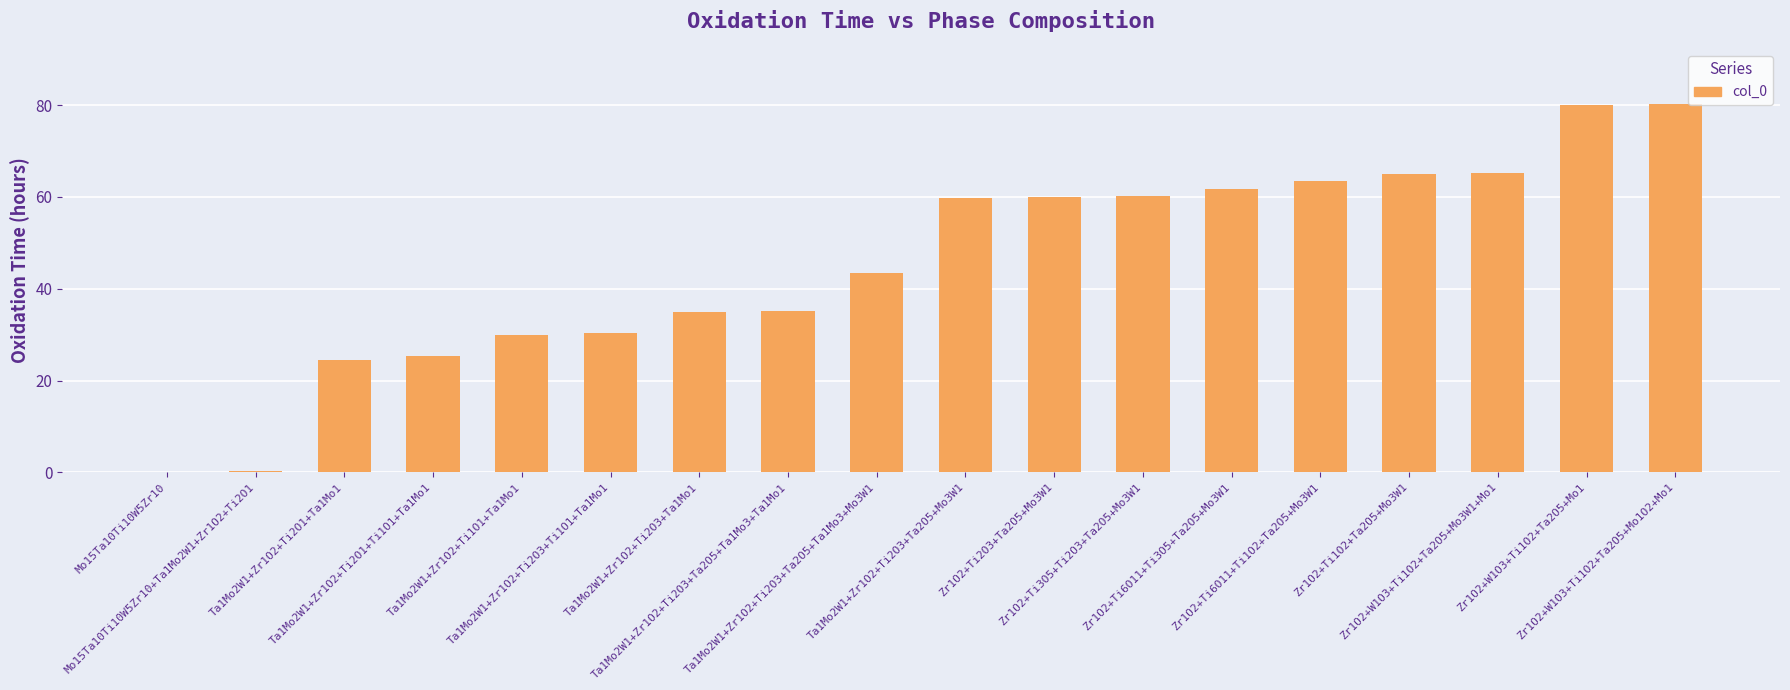

How many data points are above 59?

9